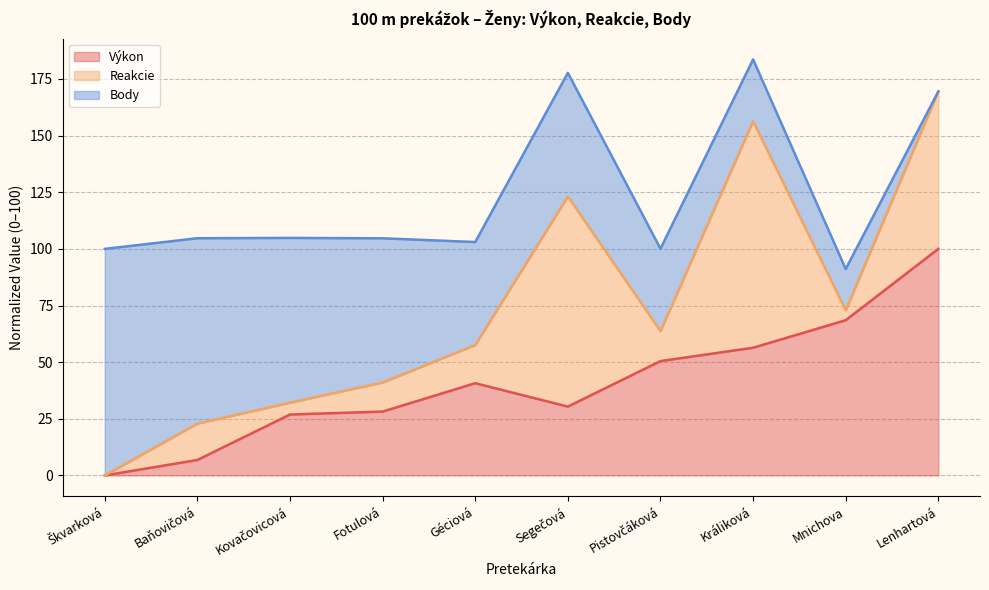

The Výkon series shows 104.8 at Mnichova. True or false?

False